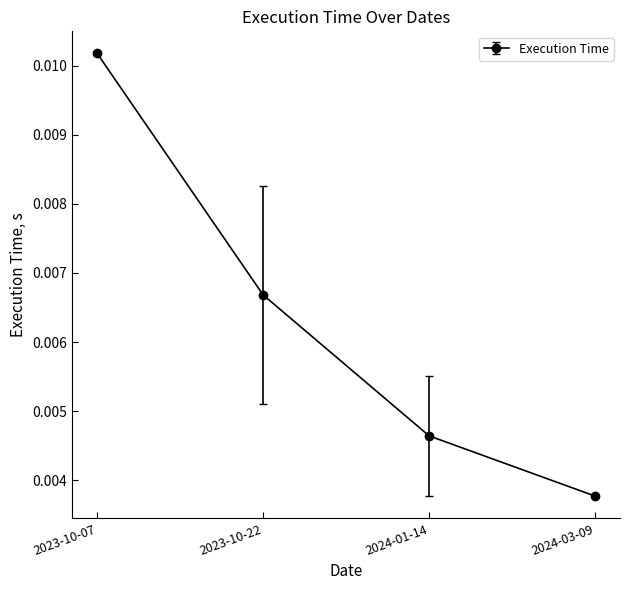

True or false: the data has more than 0 interior local peaks.

False